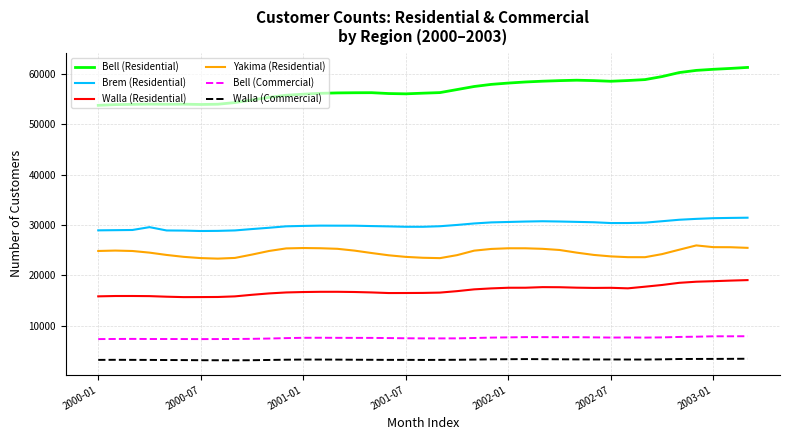

Which series has the largest range (max minus min)?

Bell (Residential)